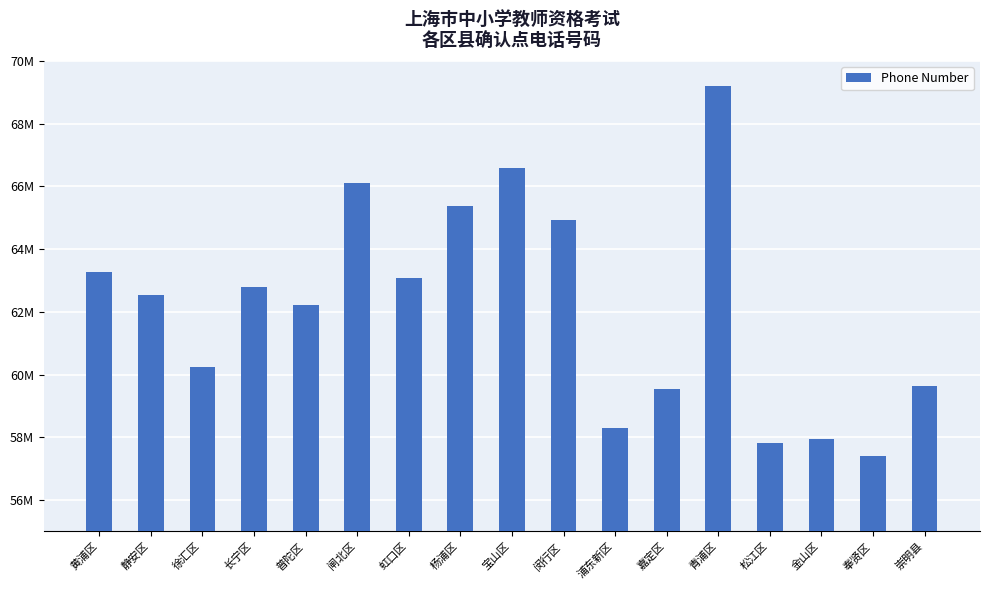

Reading left to right, transcribe all the data shown in this chart.

黄浦区=63271614	静安区=62530762	徐汇区=60252188	长宁区=62787558	普陀区=62221298	闸北区=66115178	虹口区=63063079	杨浦区=65381027	宝山区=66593165	闵行区=64921788	浦东新区=58303406	嘉定区=59528633	青浦区=69202913	松江区=57832347	金山区=57931675	奉贤区=57418121	崇明县=59624534